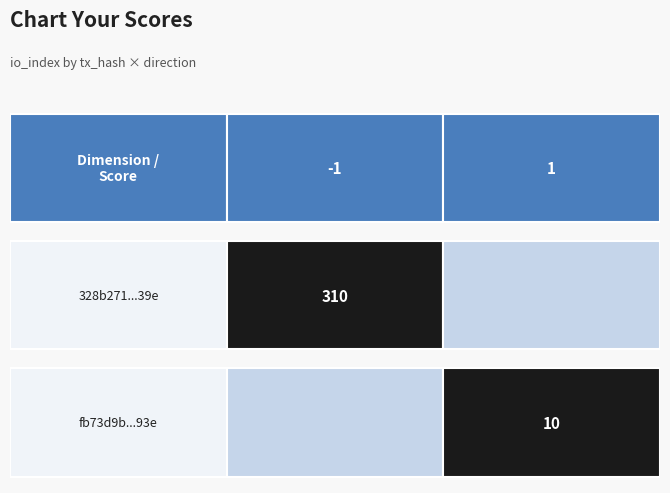

At how many categories does at least one series exceed 222?

1